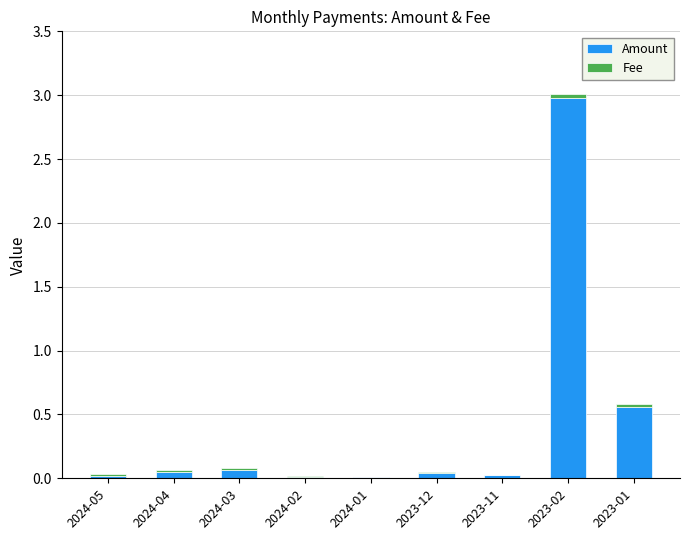

What is the total value across all series at 2023-02?

3.0